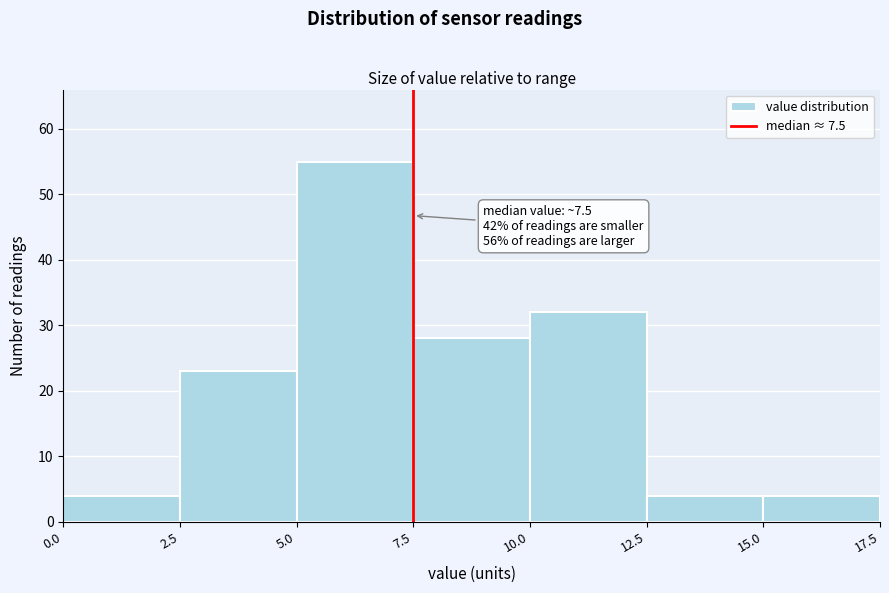

Which range on the x-axis has the tallest bar?

5.0 to 7.5